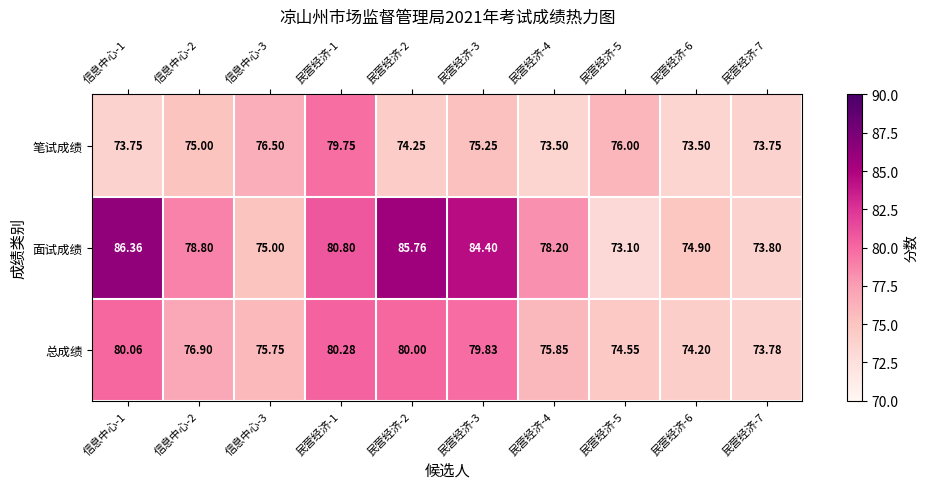

Between 信息中心-3 and 民营经济-3, which series saw the biggest shift?

面试成绩